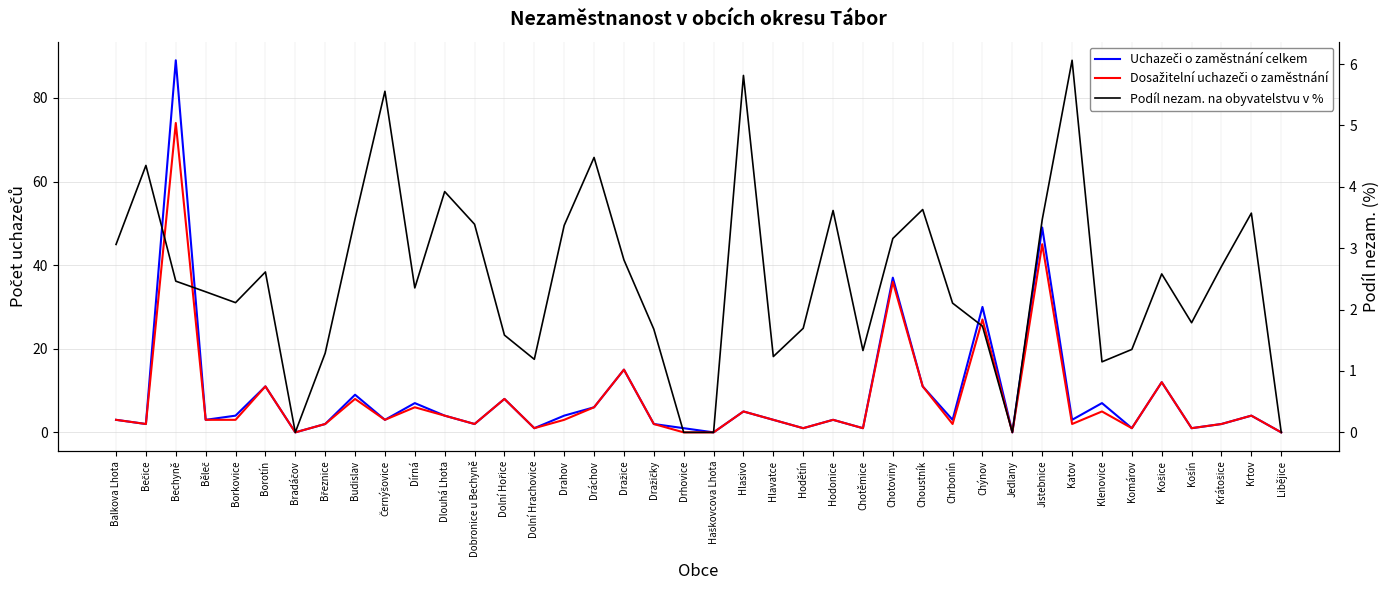

Where is the first local minimum for Podíl nezam. na obyvatelstvu v %?

Borkovice